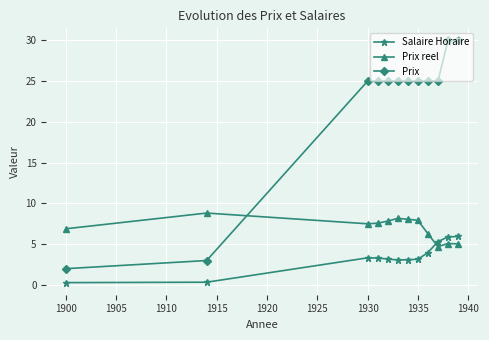

What are all the series names shown in the legend?

Salaire Horaire, Prix reel, Prix